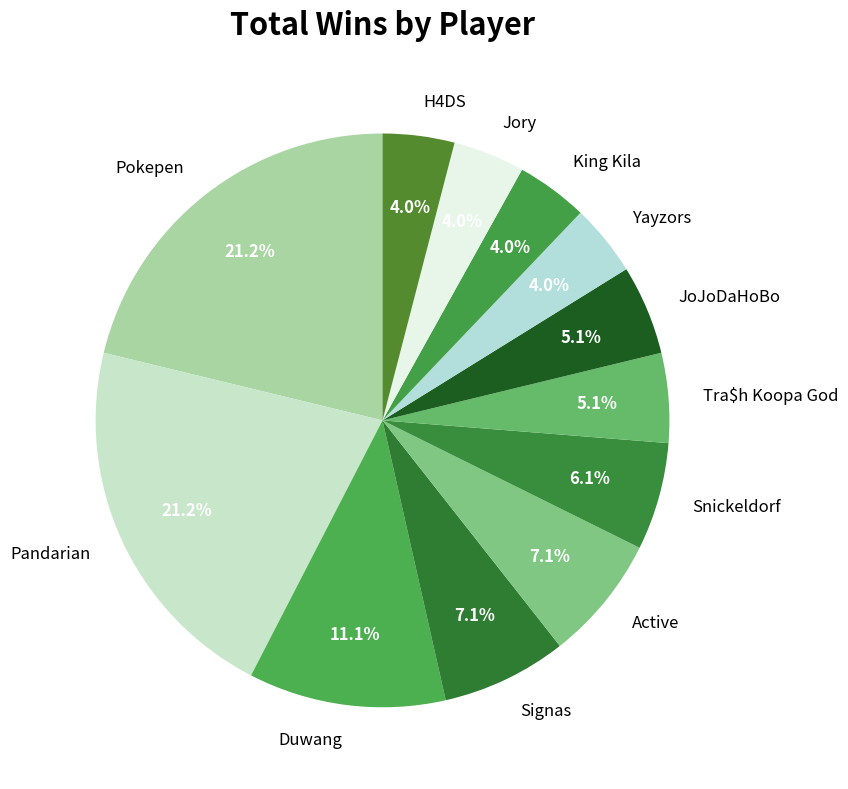

What portion of the pie excludes Jory?

96.0%